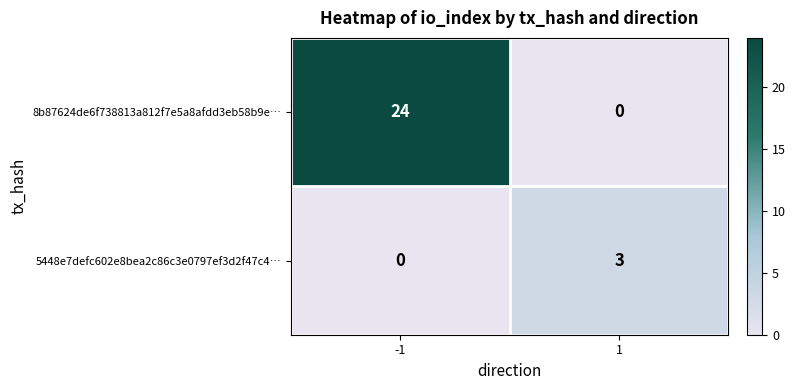

What is the greatest value displayed?

24